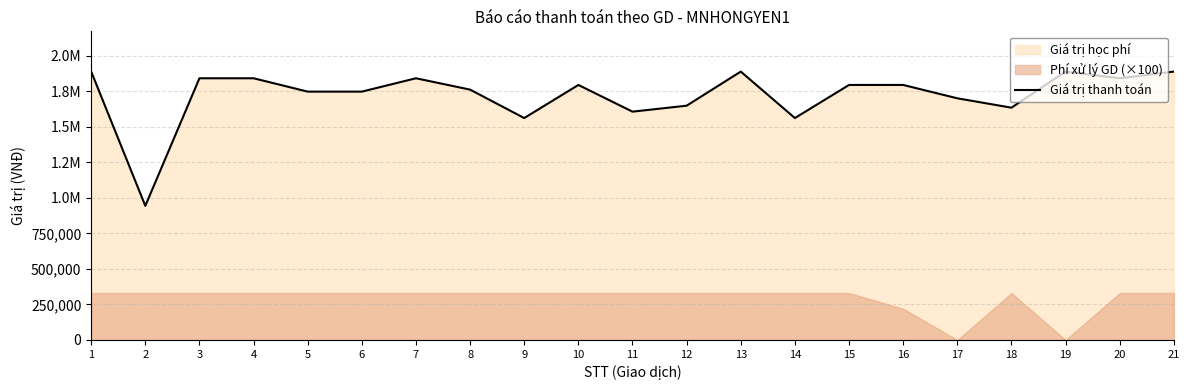

Rank the categories by value from lowest to highest.

2, 9, 14, 11, 18, 12, 17, 5, 6, 8, 10, 15, 16, 3, 4, 7, 20, 1, 13, 19, 21